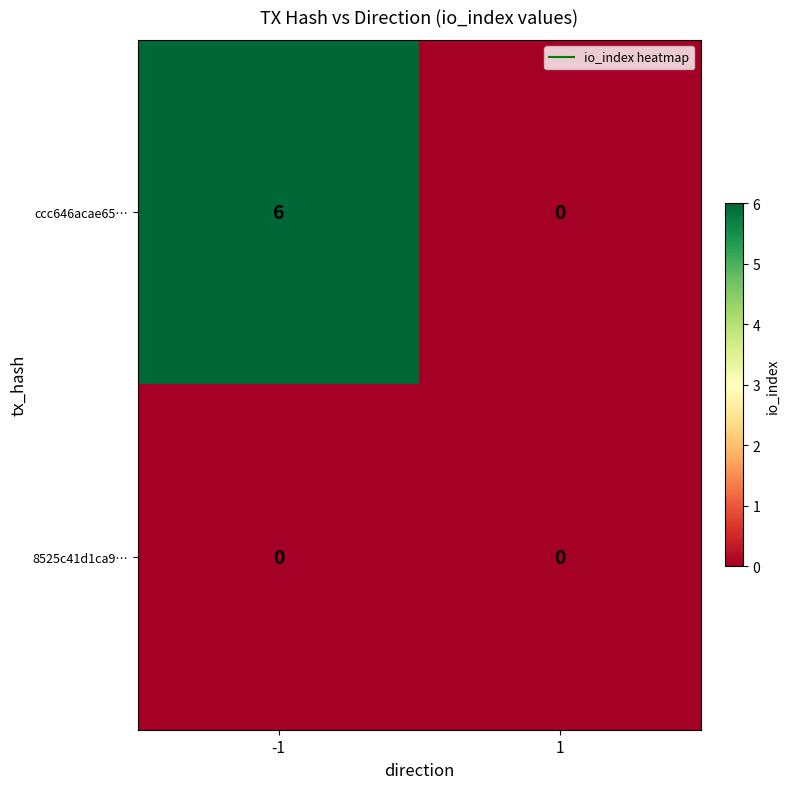

Rank the series by their average value, from highest to lowest.

ccc646acae65…, 8525c41d1ca9…